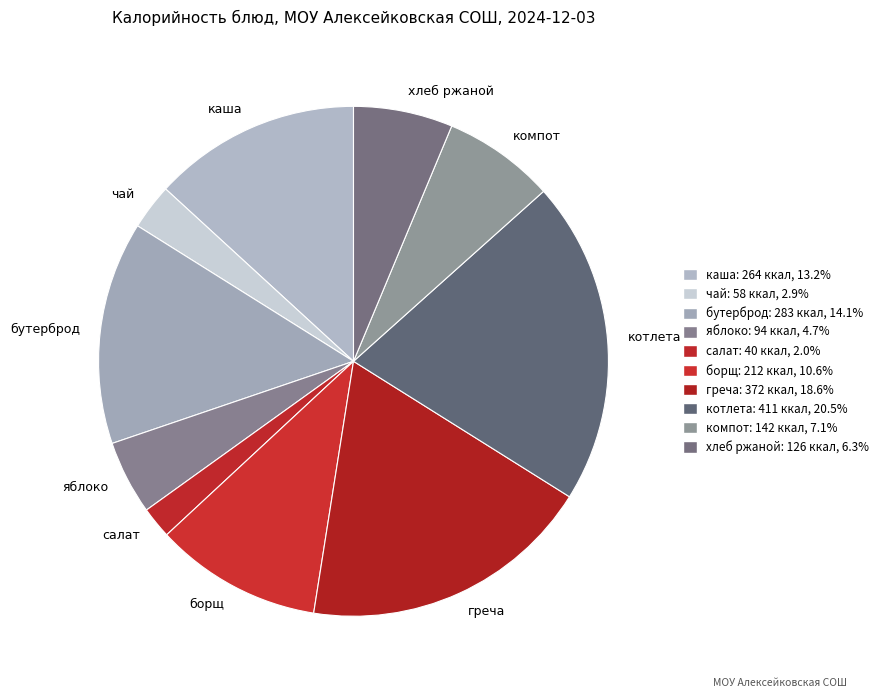

Which has a higher value, котлета or каша?

котлета